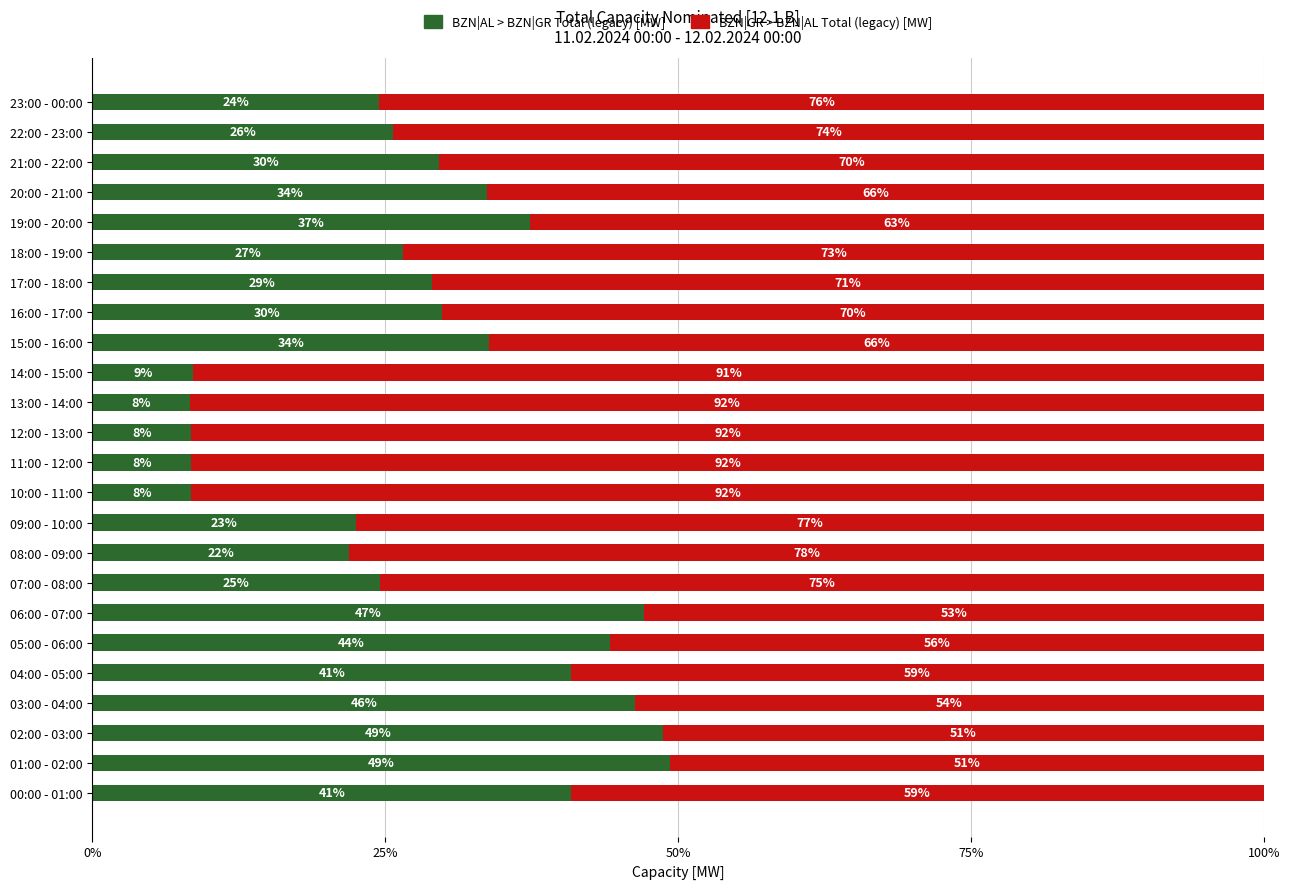

Is it true that BZN|AL > BZN|GR Total (legacy) [MW] equals 29.9 at 16:00 - 17:00?

True